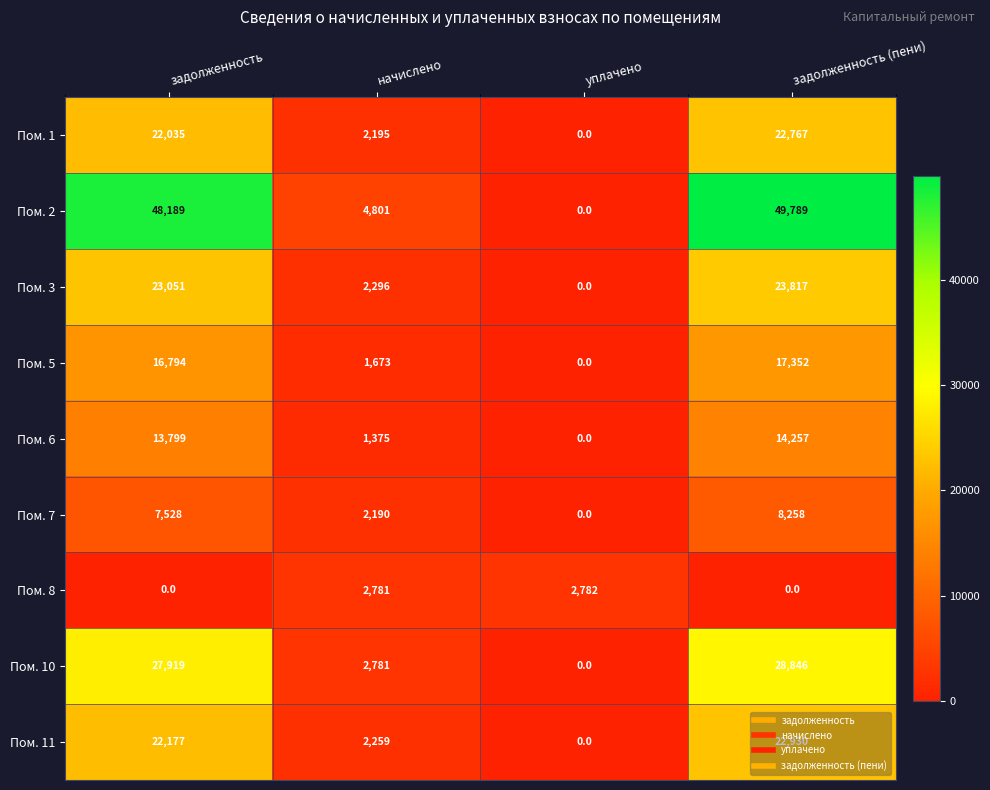

What is the difference between the highest and lowest values at уплачено?

2782